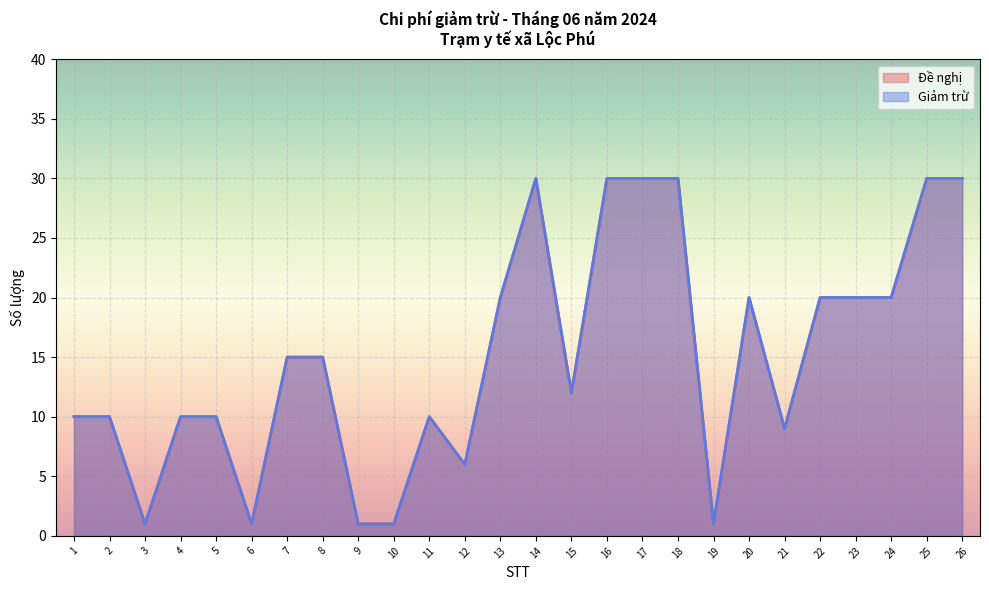

How many series are shown in this chart?

2